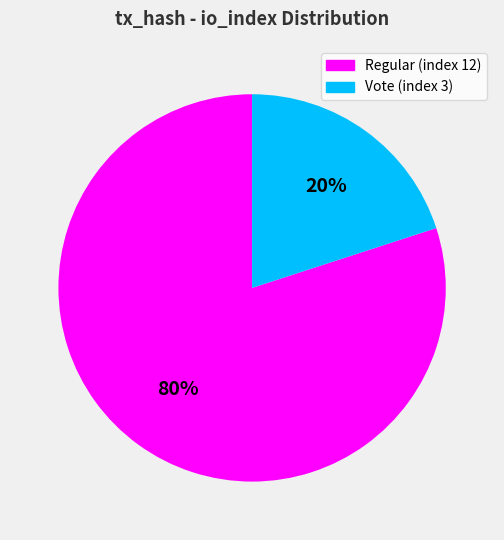

Rank the categories by value from lowest to highest.

Vote (index 3), Regular (index 12)